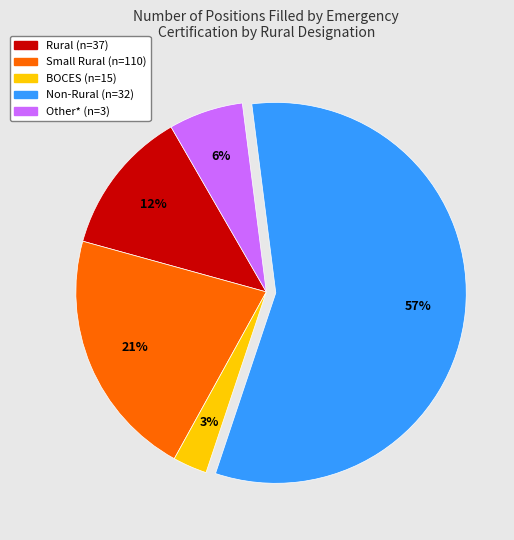

Between Rural (n=37) and Non-Rural (n=32), which is larger?

Non-Rural (n=32)